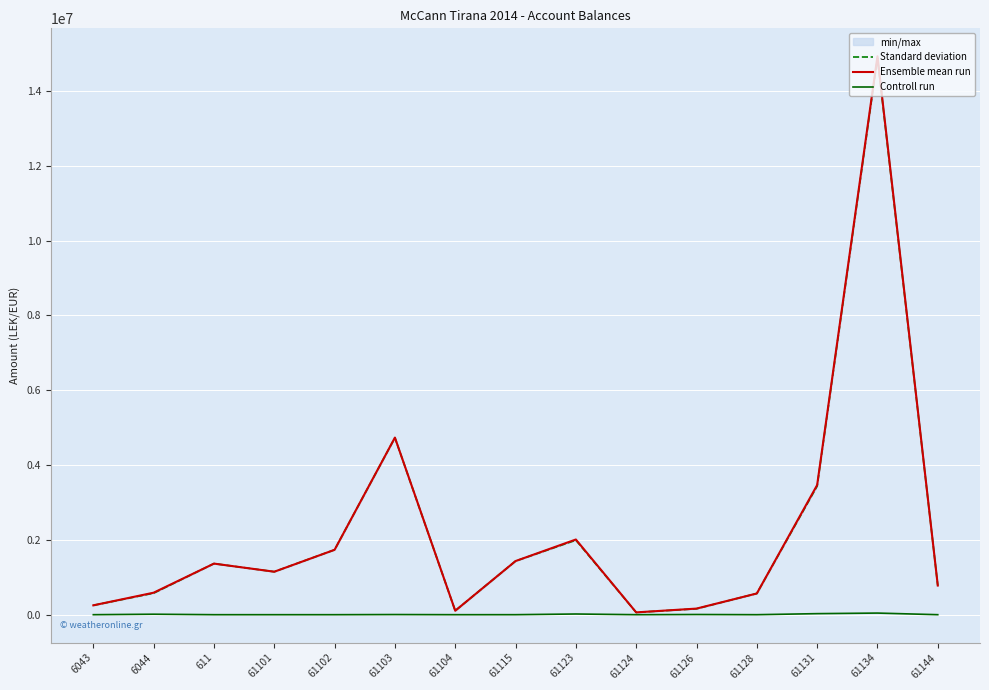

List the labels in order of Ensemble mean run value, smallest first.

61124, 61104, 61126, 6043, 61128, 6044, 61144, 61101, 611, 61115, 61102, 61123, 61131, 61103, 61134